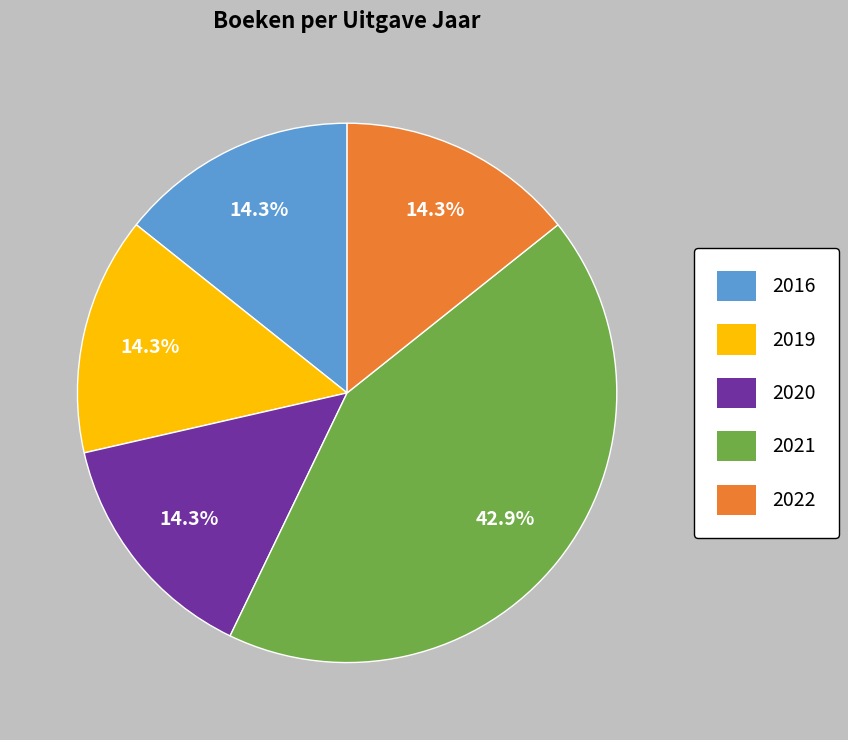

To the nearest percent, what is the average slice percentage?

20%